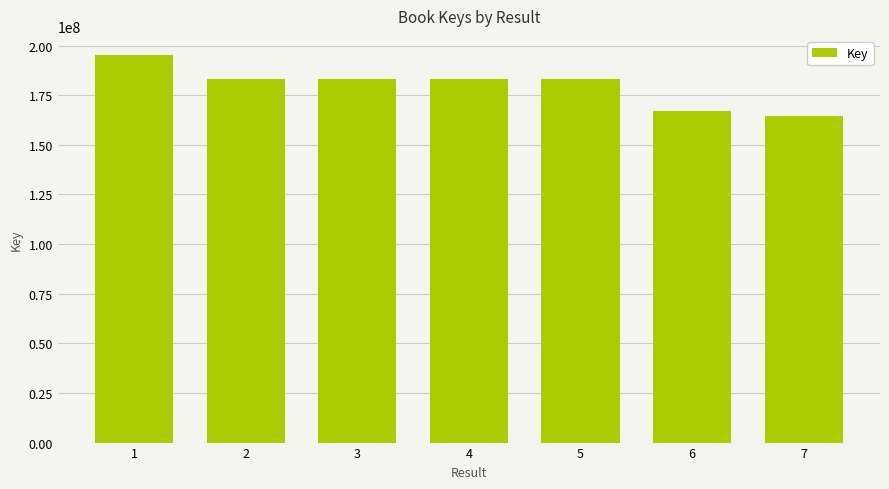

The value at 1 is 259796645. True or false?

False